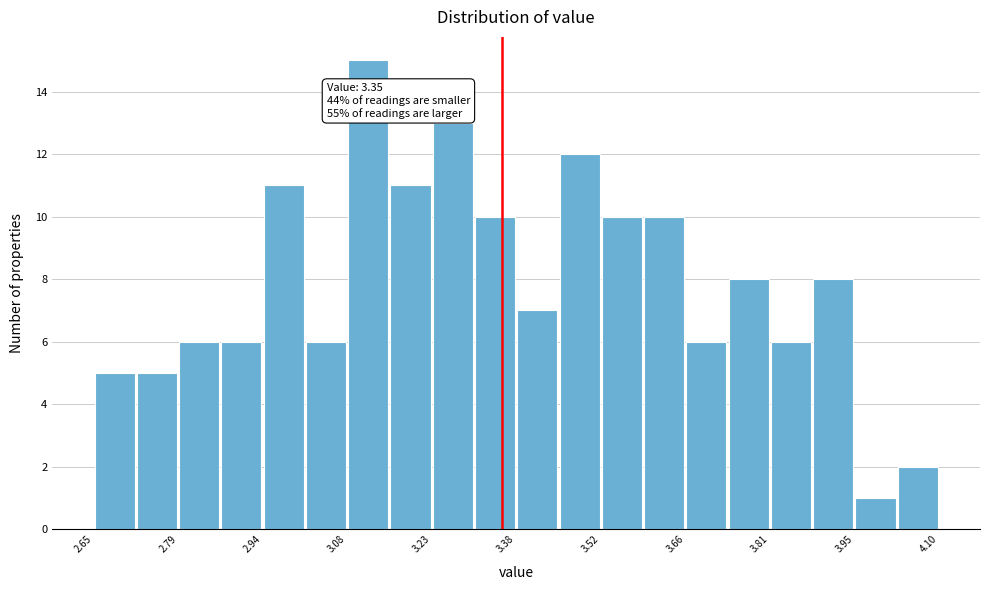

Read against the x-axis, roughly where is the centre of the tallest bar?

3.12